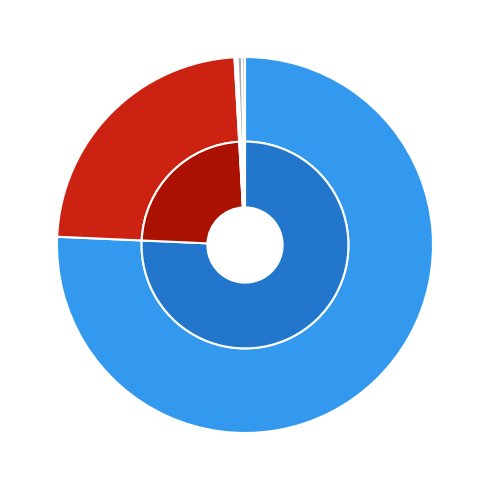

Is there a majority slice in this chart?

Yes